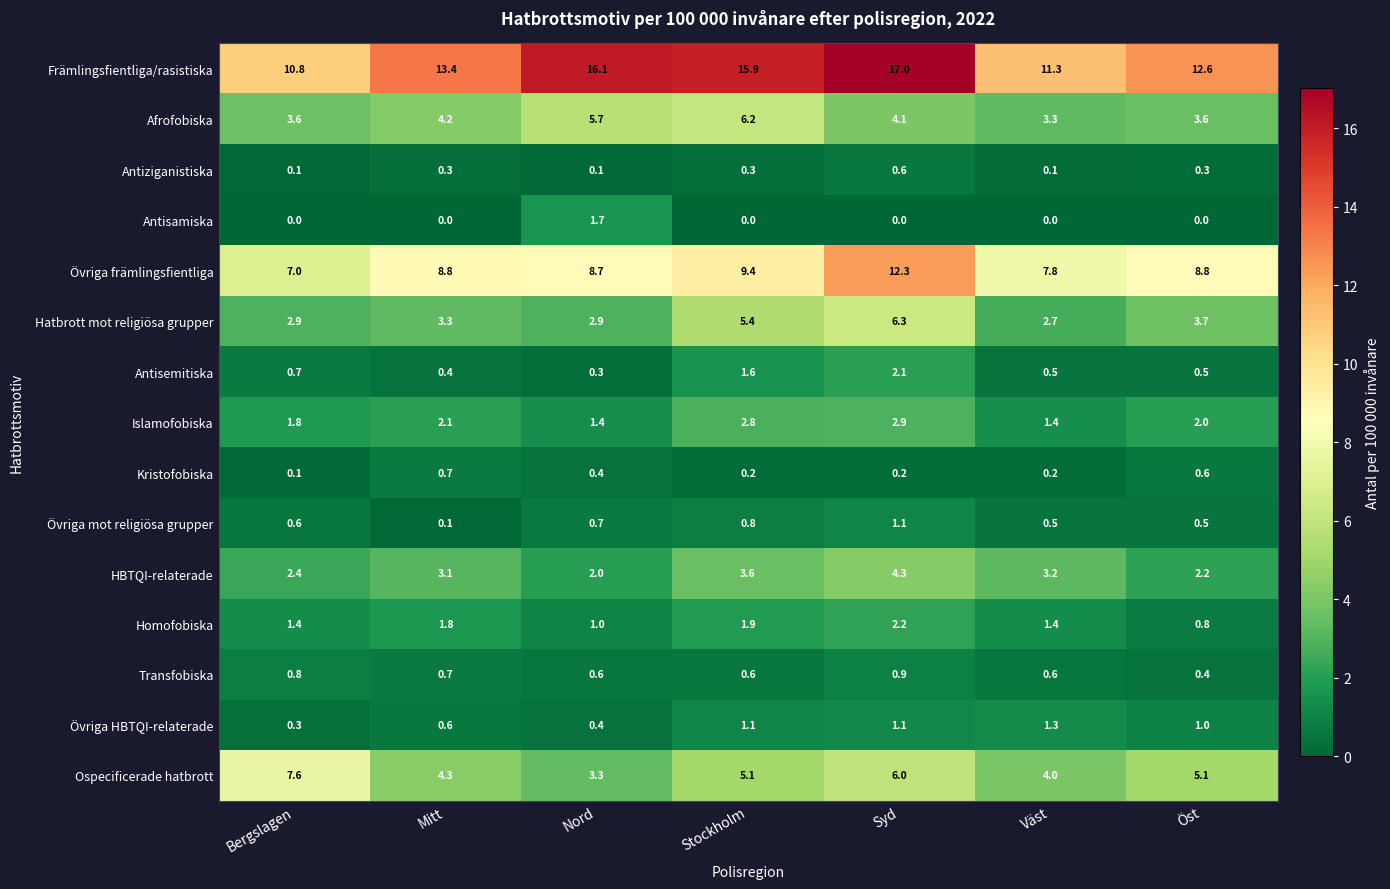

Between Stockholm and Öst, which series saw the biggest shift?

Främlingsfientliga/rasistiska